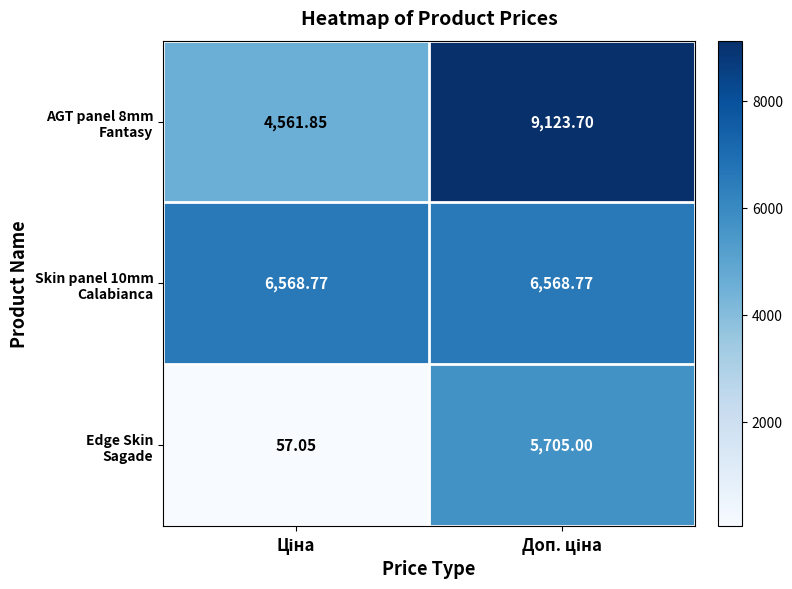

How many distinct data groups are displayed?

3